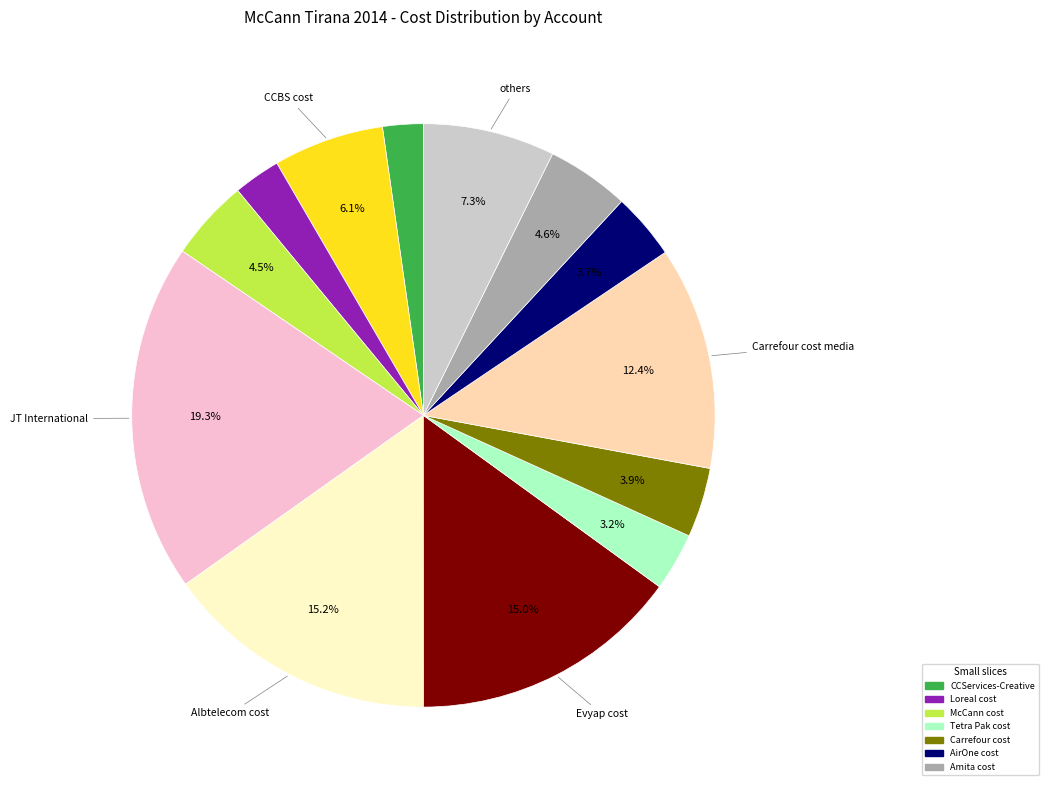

Is there a majority slice in this chart?

No